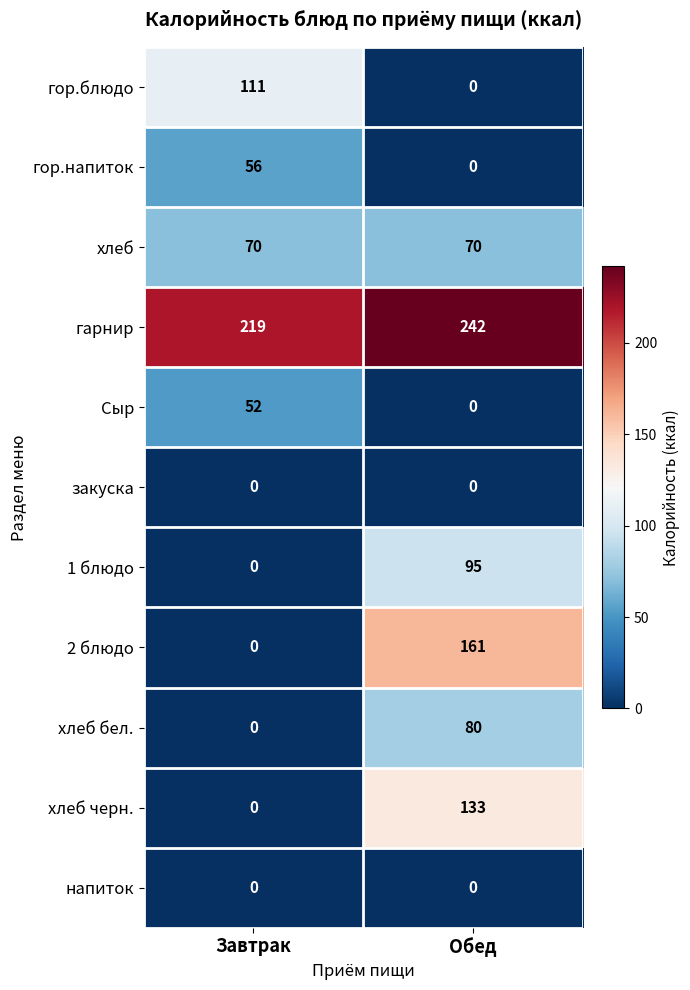

Between Завтрак and Обед, which series saw the biggest shift?

2 блюдо